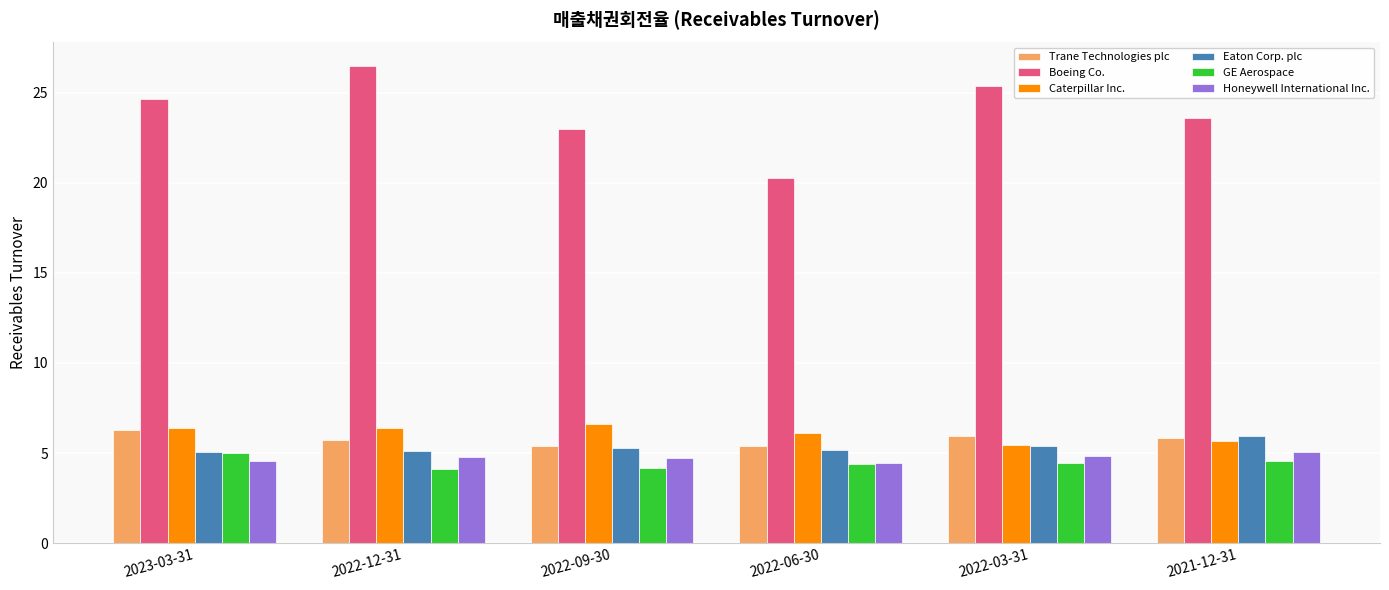

Rank the categories by Boeing Co. value from lowest to highest.

2022-06-30, 2022-09-30, 2021-12-31, 2023-03-31, 2022-03-31, 2022-12-31